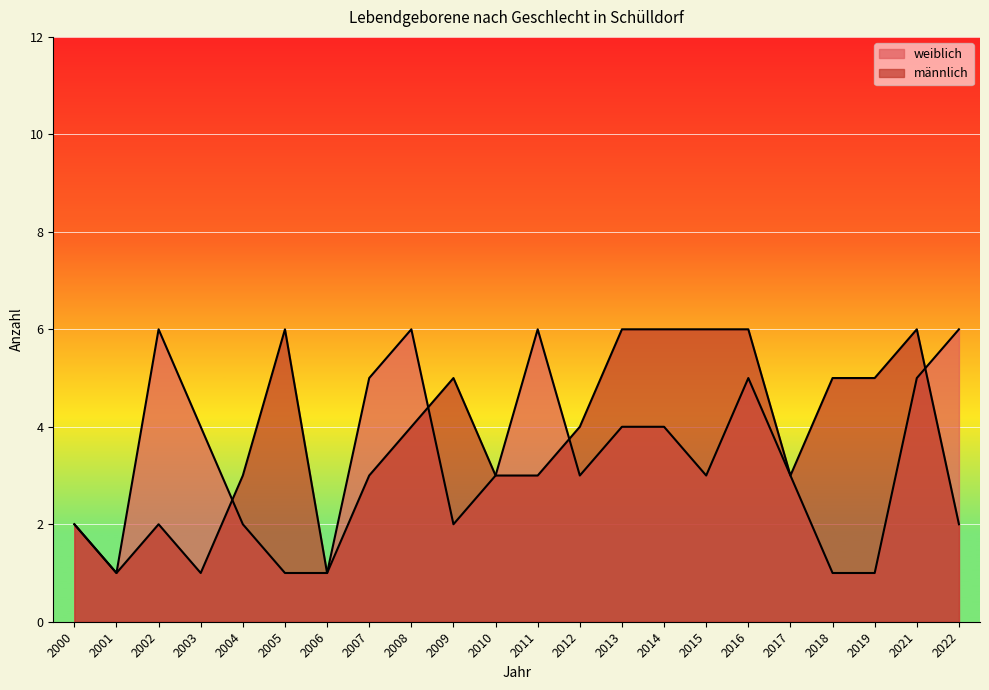

What are all the series names shown in the legend?

weiblich, männlich